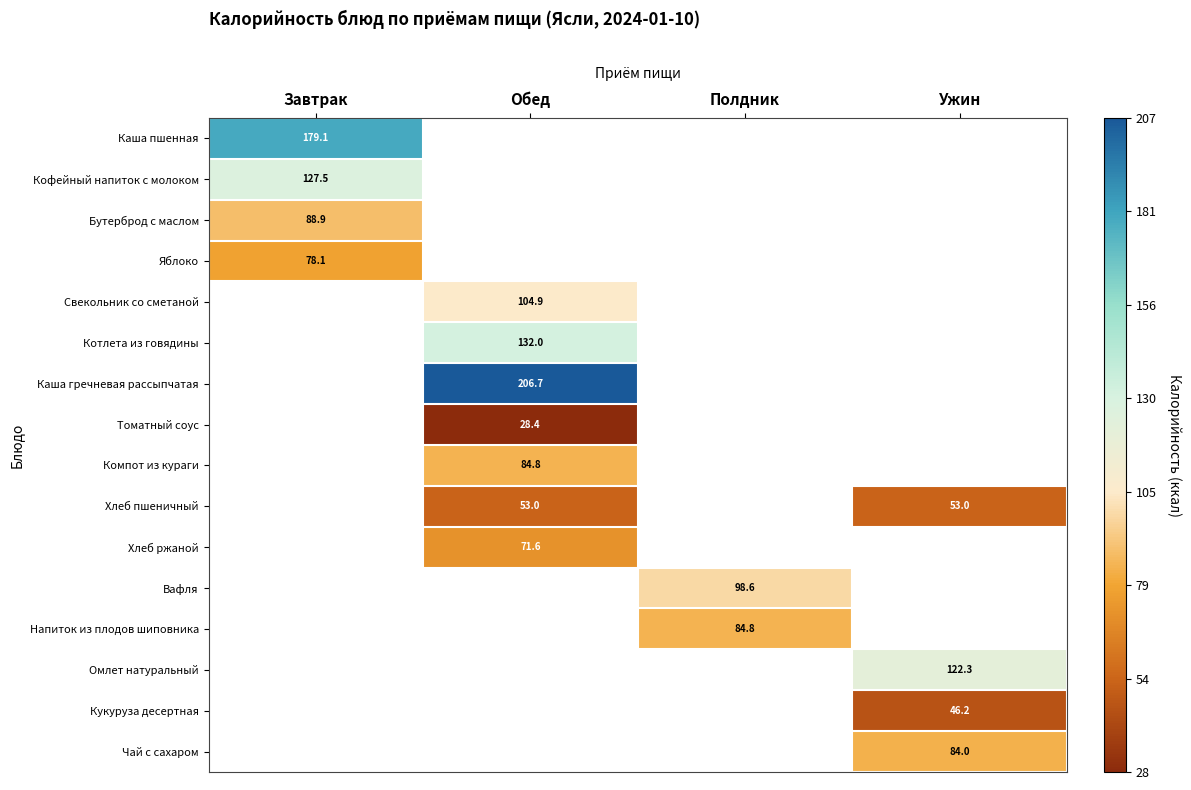

True or false: Хлеб пшеничный has a value of 85.5 at Обед.

False